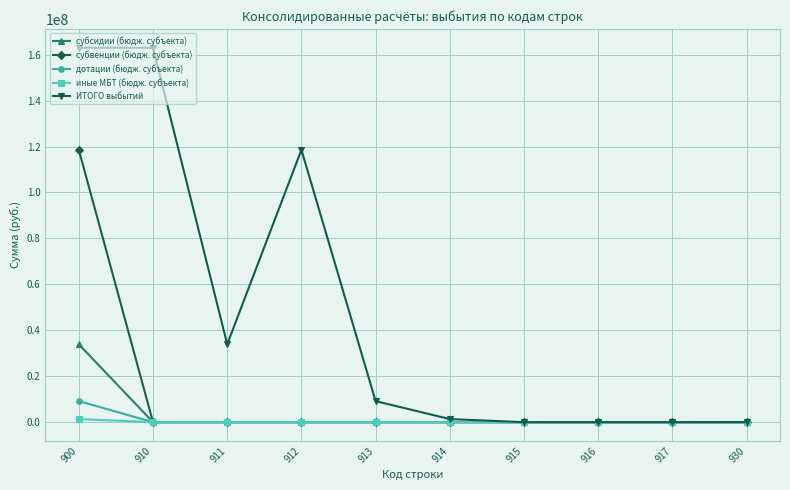

What is the maximum value for субвенции (бюдж. субъекта)?

118558126.3